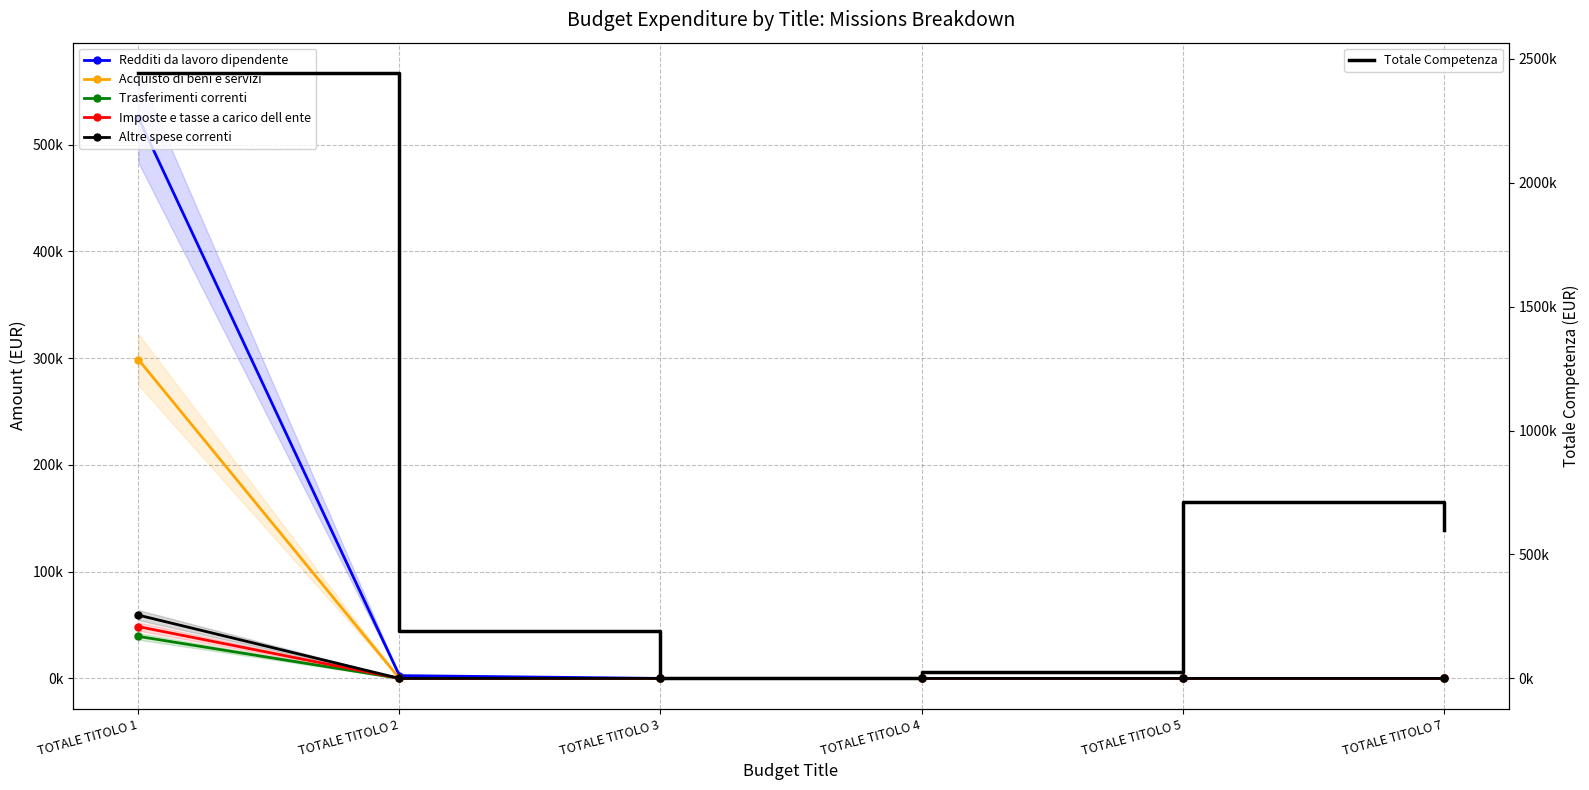

At how many categories does at least one series exceed 1331804?

1